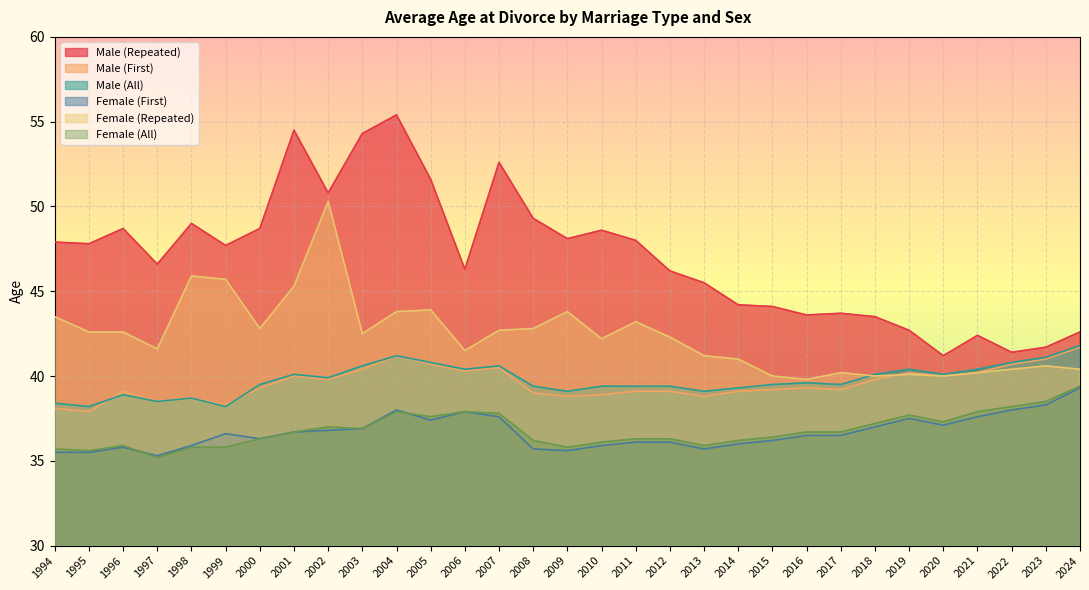

Where is the first local maximum for Male (First)?

1996